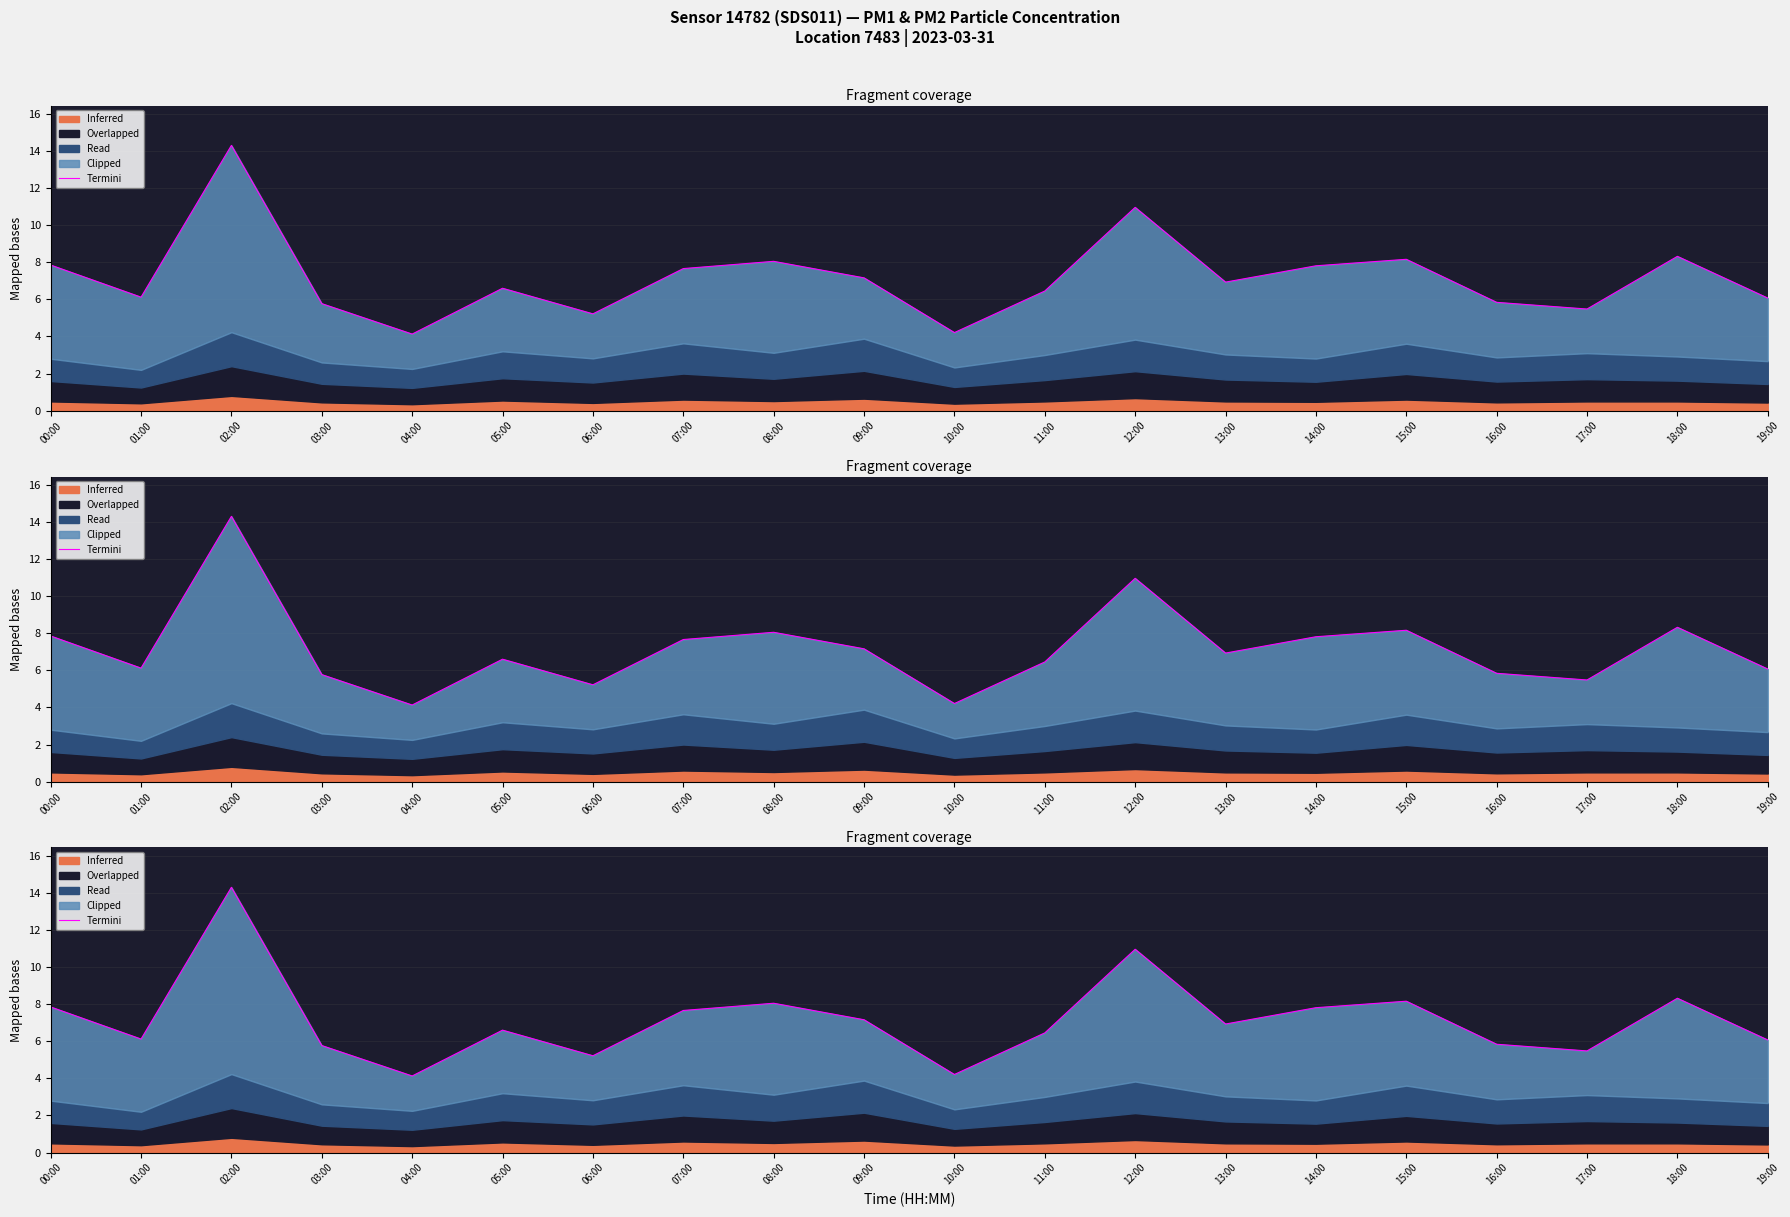

How many points are higher than both their immediate neighbors (excluding endpoints)?

6